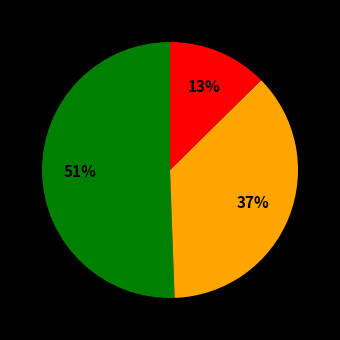

Does any single category account for the majority?

Yes